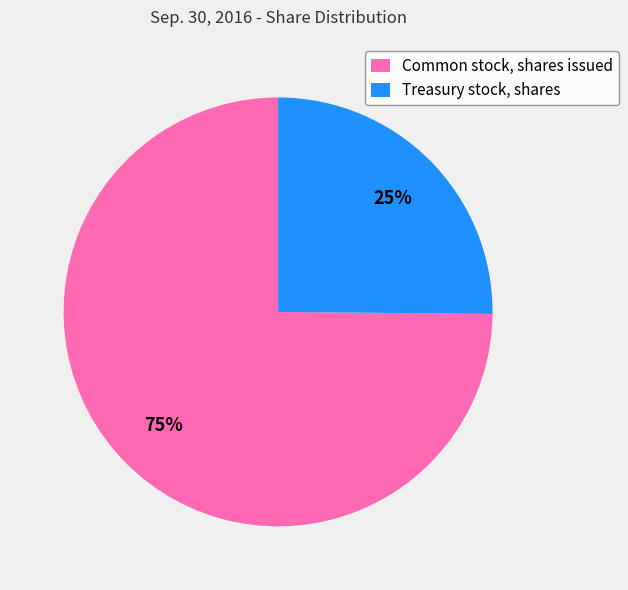

Do Common stock, shares issued and Treasury stock, shares together represent more than half of the pie?

Yes